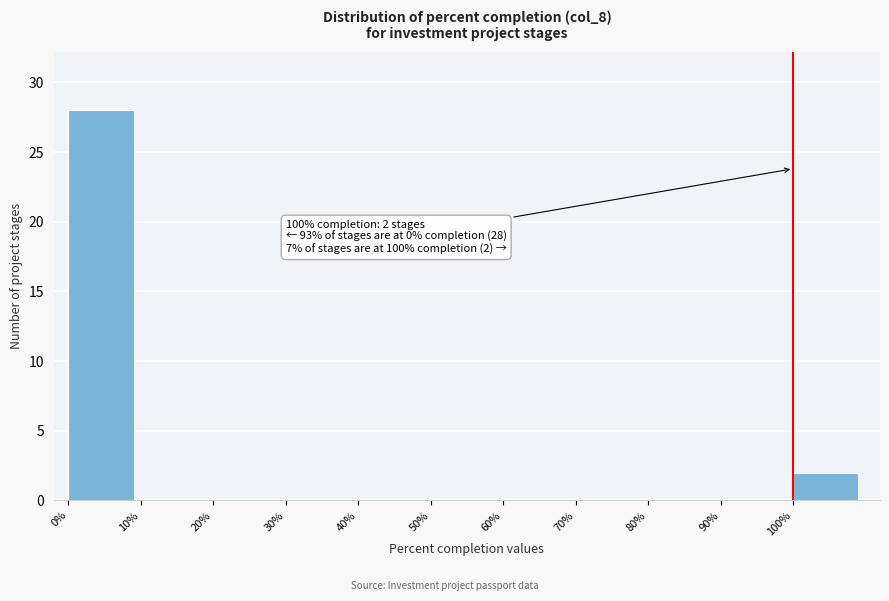

Over which range of the x-axis is the bar tallest?

0 to 10